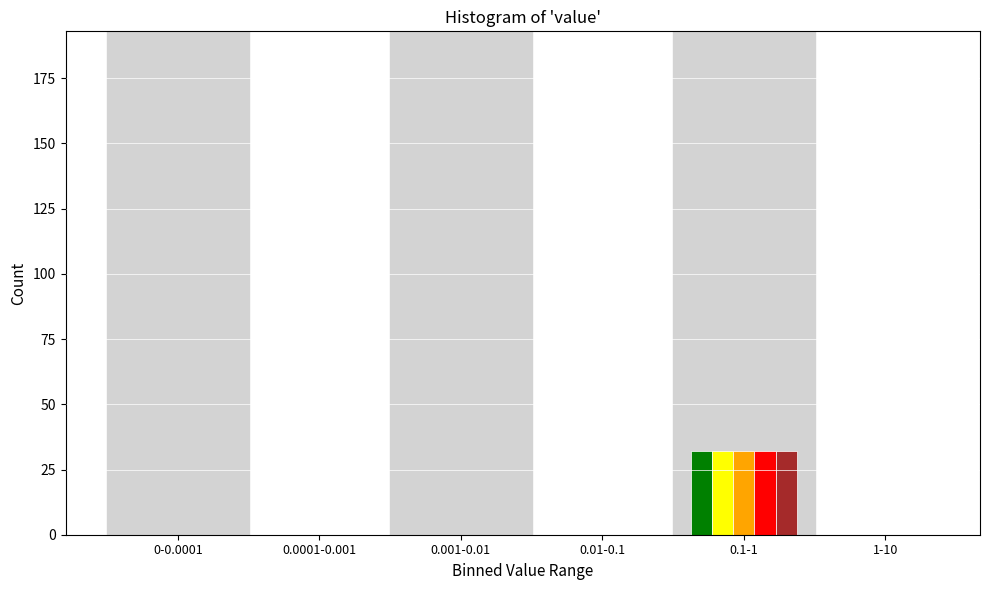

At which category is the sum across all series the highest?

0.1-1